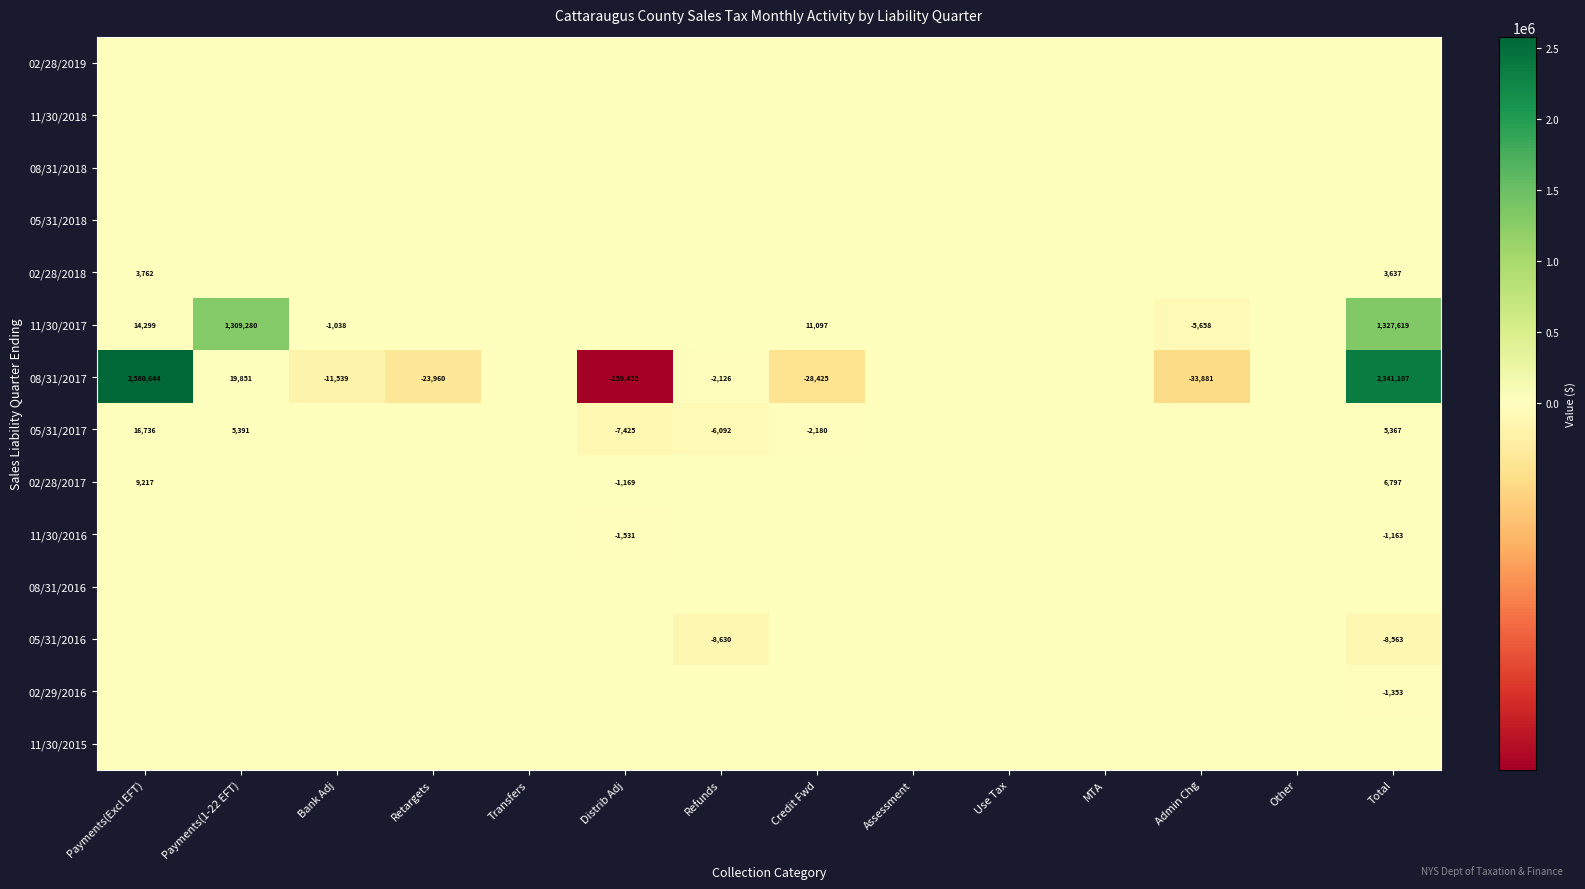

How many data points does each series have?

14